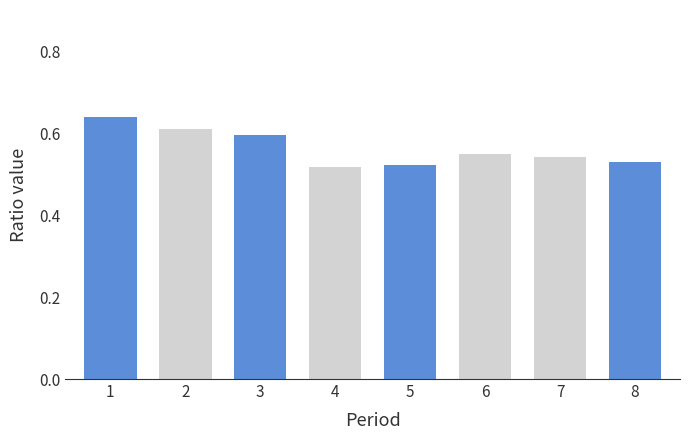

Which has a higher value, 7 or 4?

7